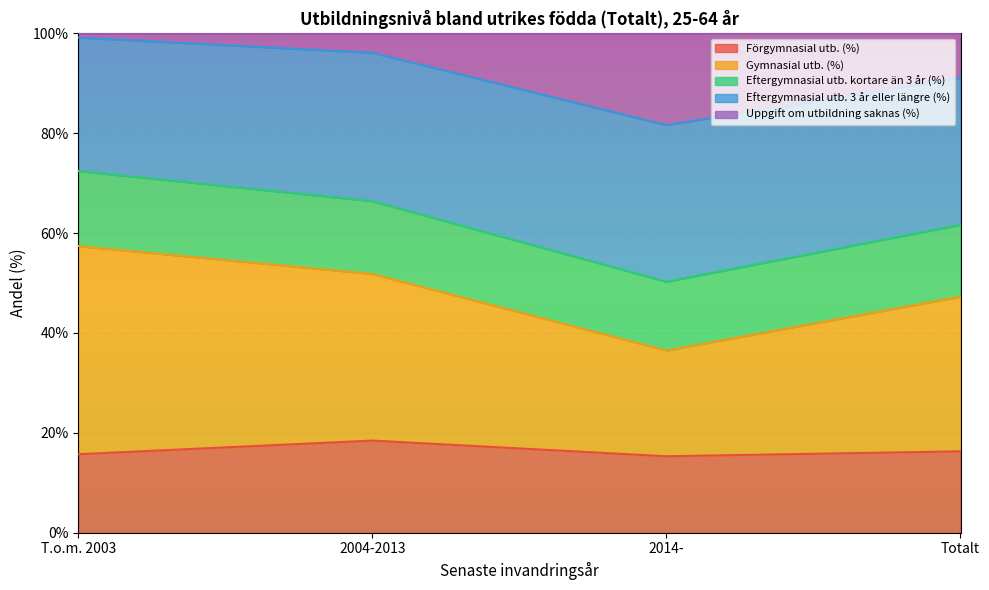

The value of Gymnasial utb. (%) at Totalt is 0.1. True or false?

False